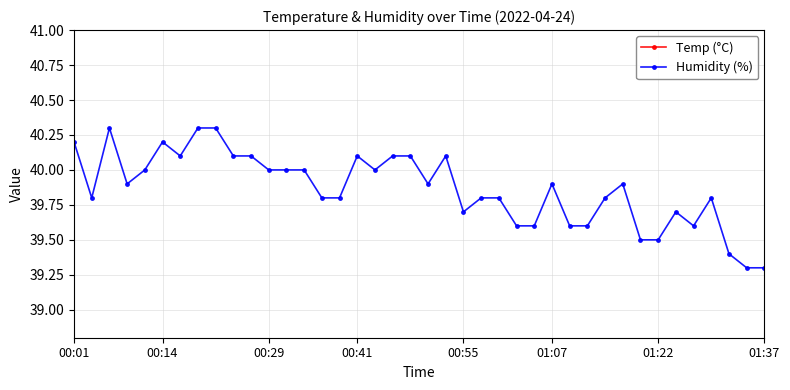

True or false: Humidity (%) has a value of 39.3 at 01:37.

True